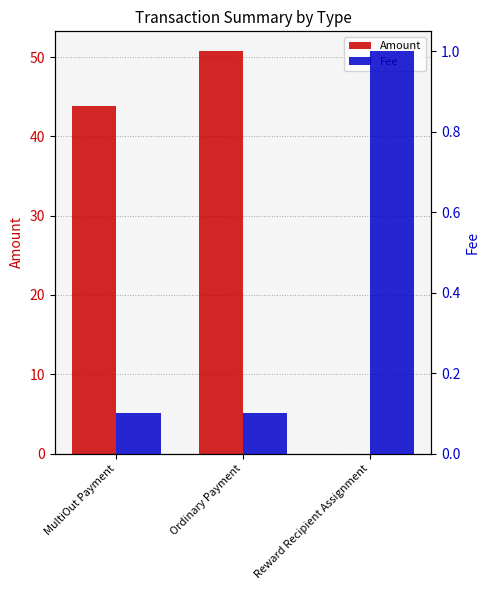

Which series has the widest spread of values?

Amount